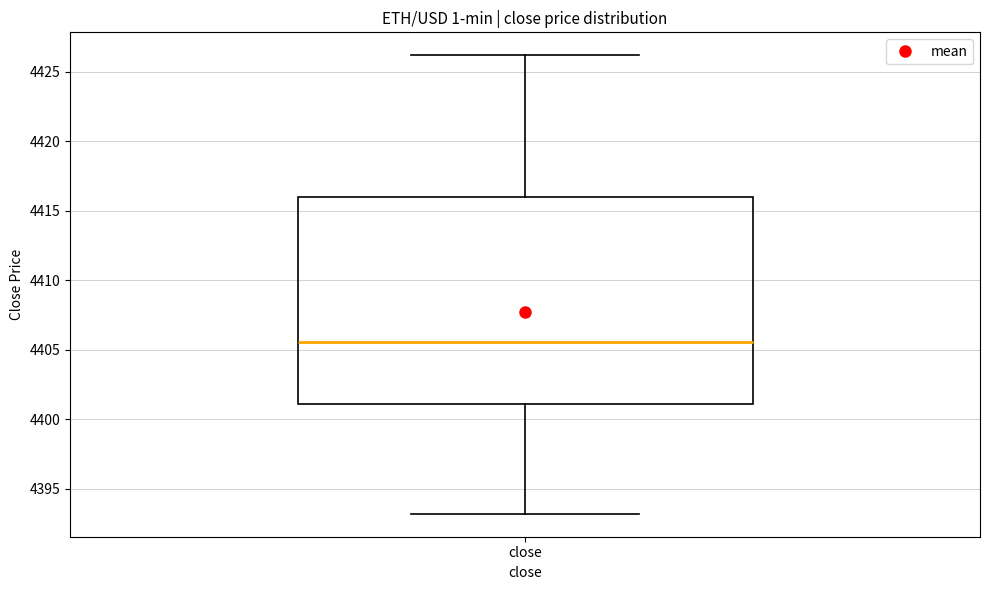

Where does the lower whisker of the box for close end on the y-axis? The values are not printed on the chart, so give them approximately, as read against the axis.

4393.0